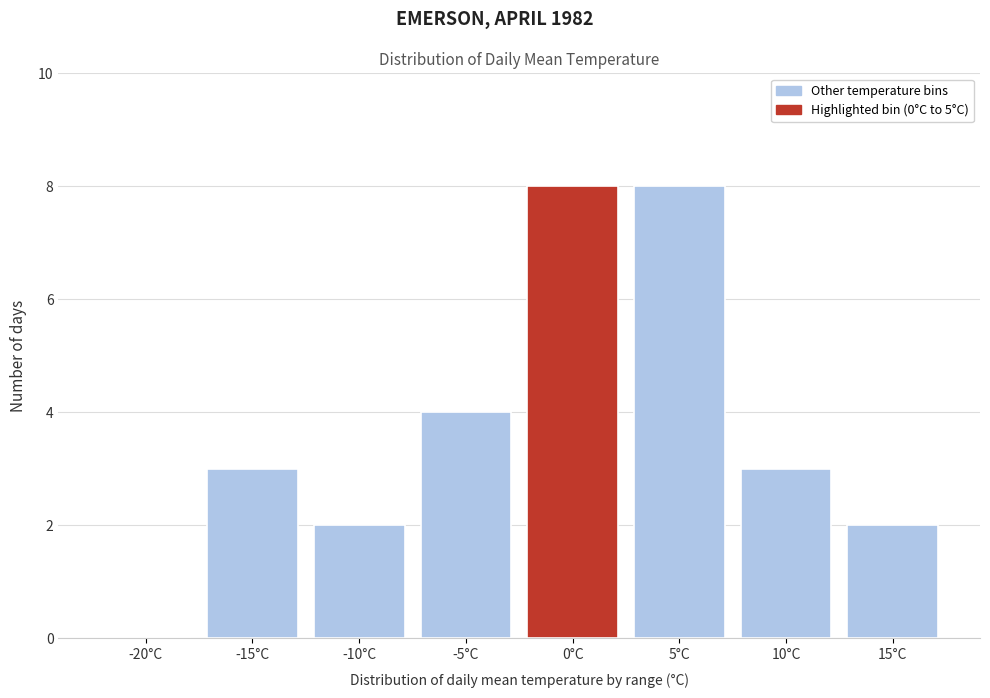

Reading right to left, transcribe all the data shown in this chart.

15°C=2	10°C=3	5°C=8	0°C=8	-5°C=4	-10°C=2	-15°C=3	-20°C=0